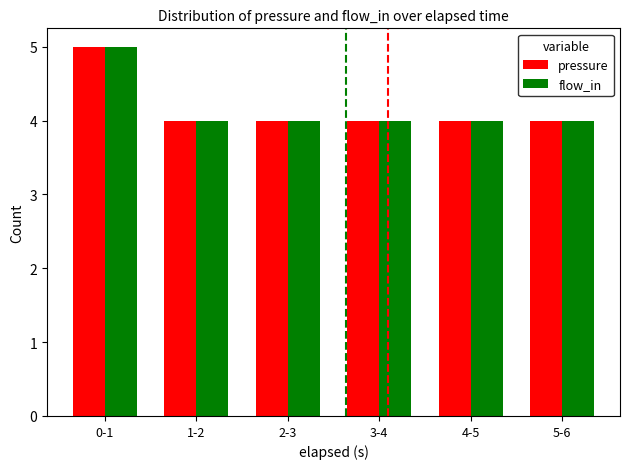

What is the label of the 2nd bar from the right?

4-5